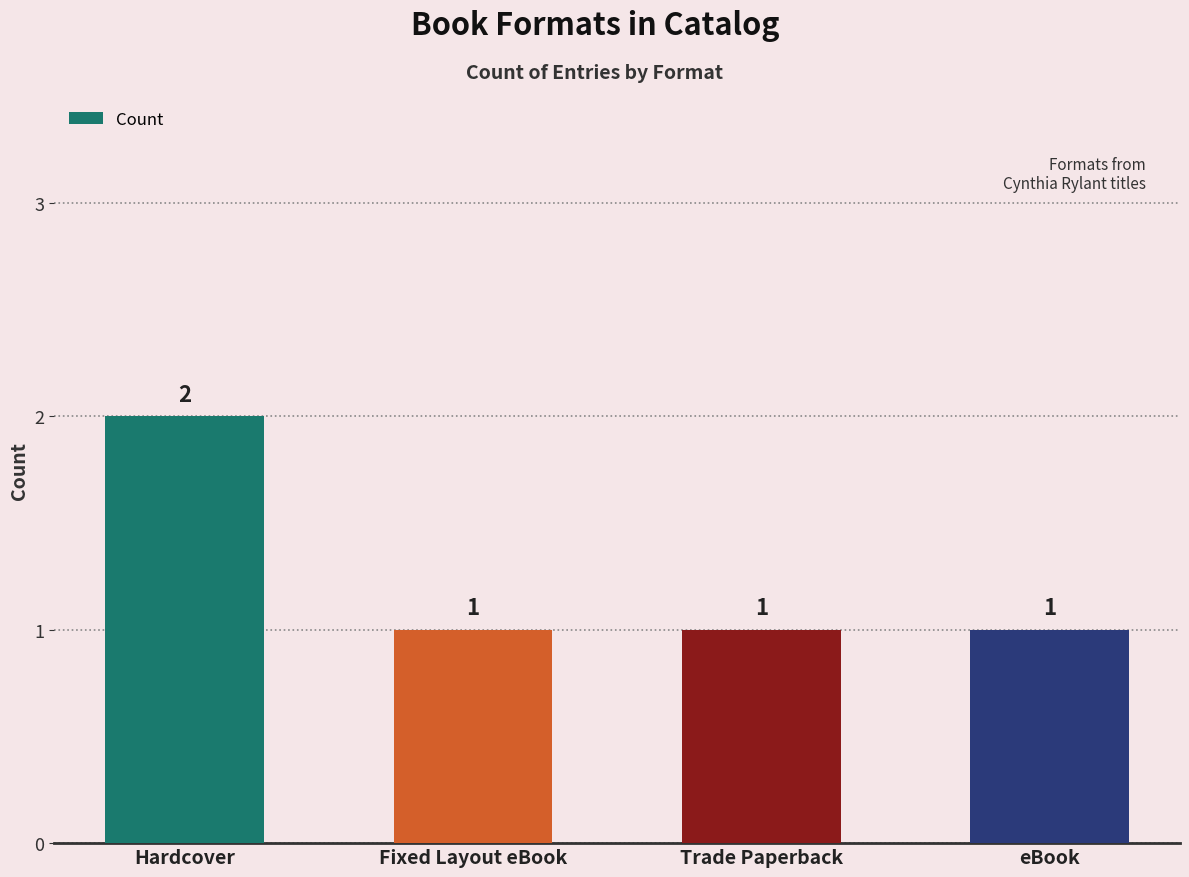

Does the chart contain stacked bars?

No